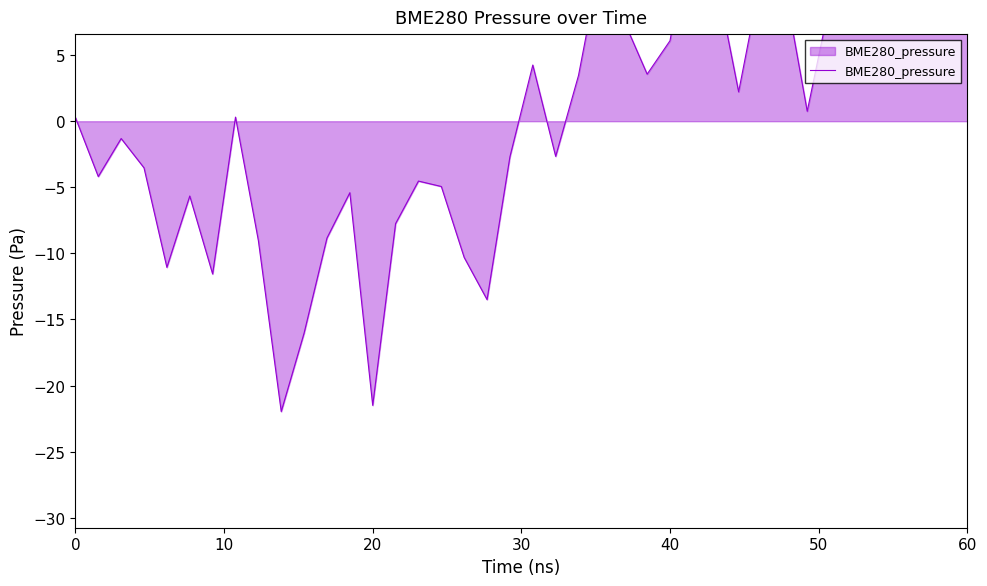

How many values are below 0?

19